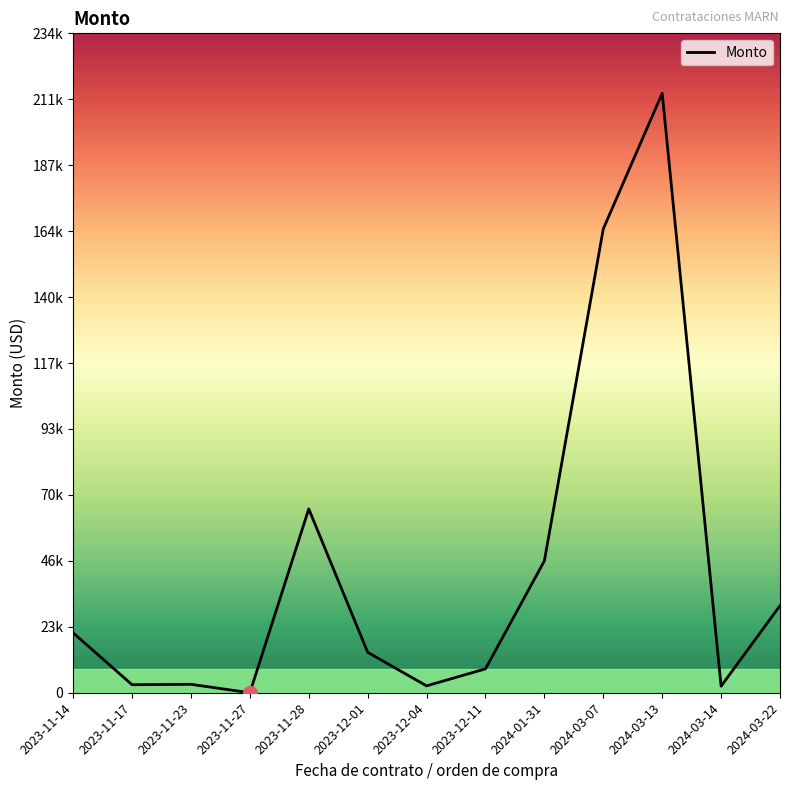

Is this an area chart (filled region under the line)?

No